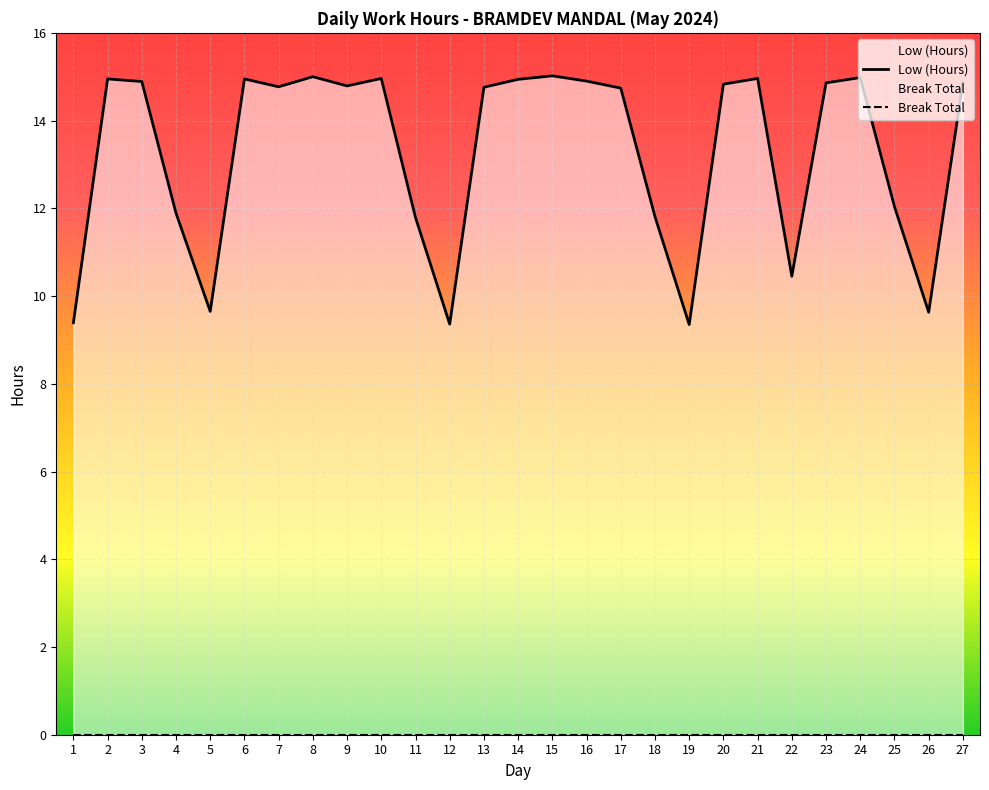

Where is the first local minimum?

5